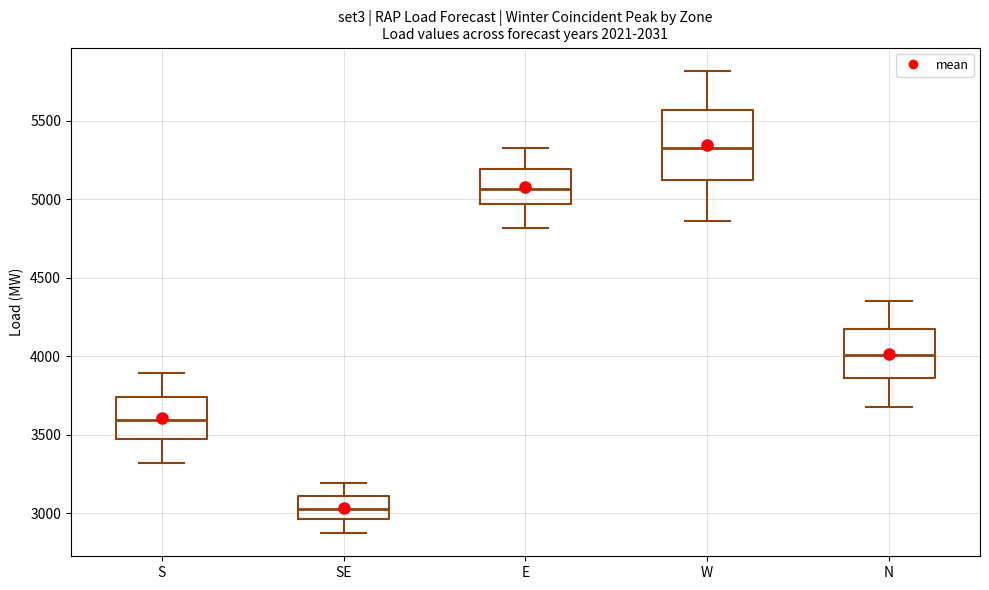

Reading left to right, transcribe this box plot: for each box, give where its median line is, the range the box spans, and where its two whiskers end, as read against the y-axis. The values are not printed on the chart, so give them approximately, as read against the axis.

S: median 3600, box 3500 to 3750, whiskers 3300 to 3900
SE: median 3050, box 2950 to 3100, whiskers 2850 to 3200
E: median 5050, box 4950 to 5200, whiskers 4800 to 5300
W: median 5350, box 5100 to 5550, whiskers 4850 to 5800
N: median 4000, box 3850 to 4200, whiskers 3700 to 4350